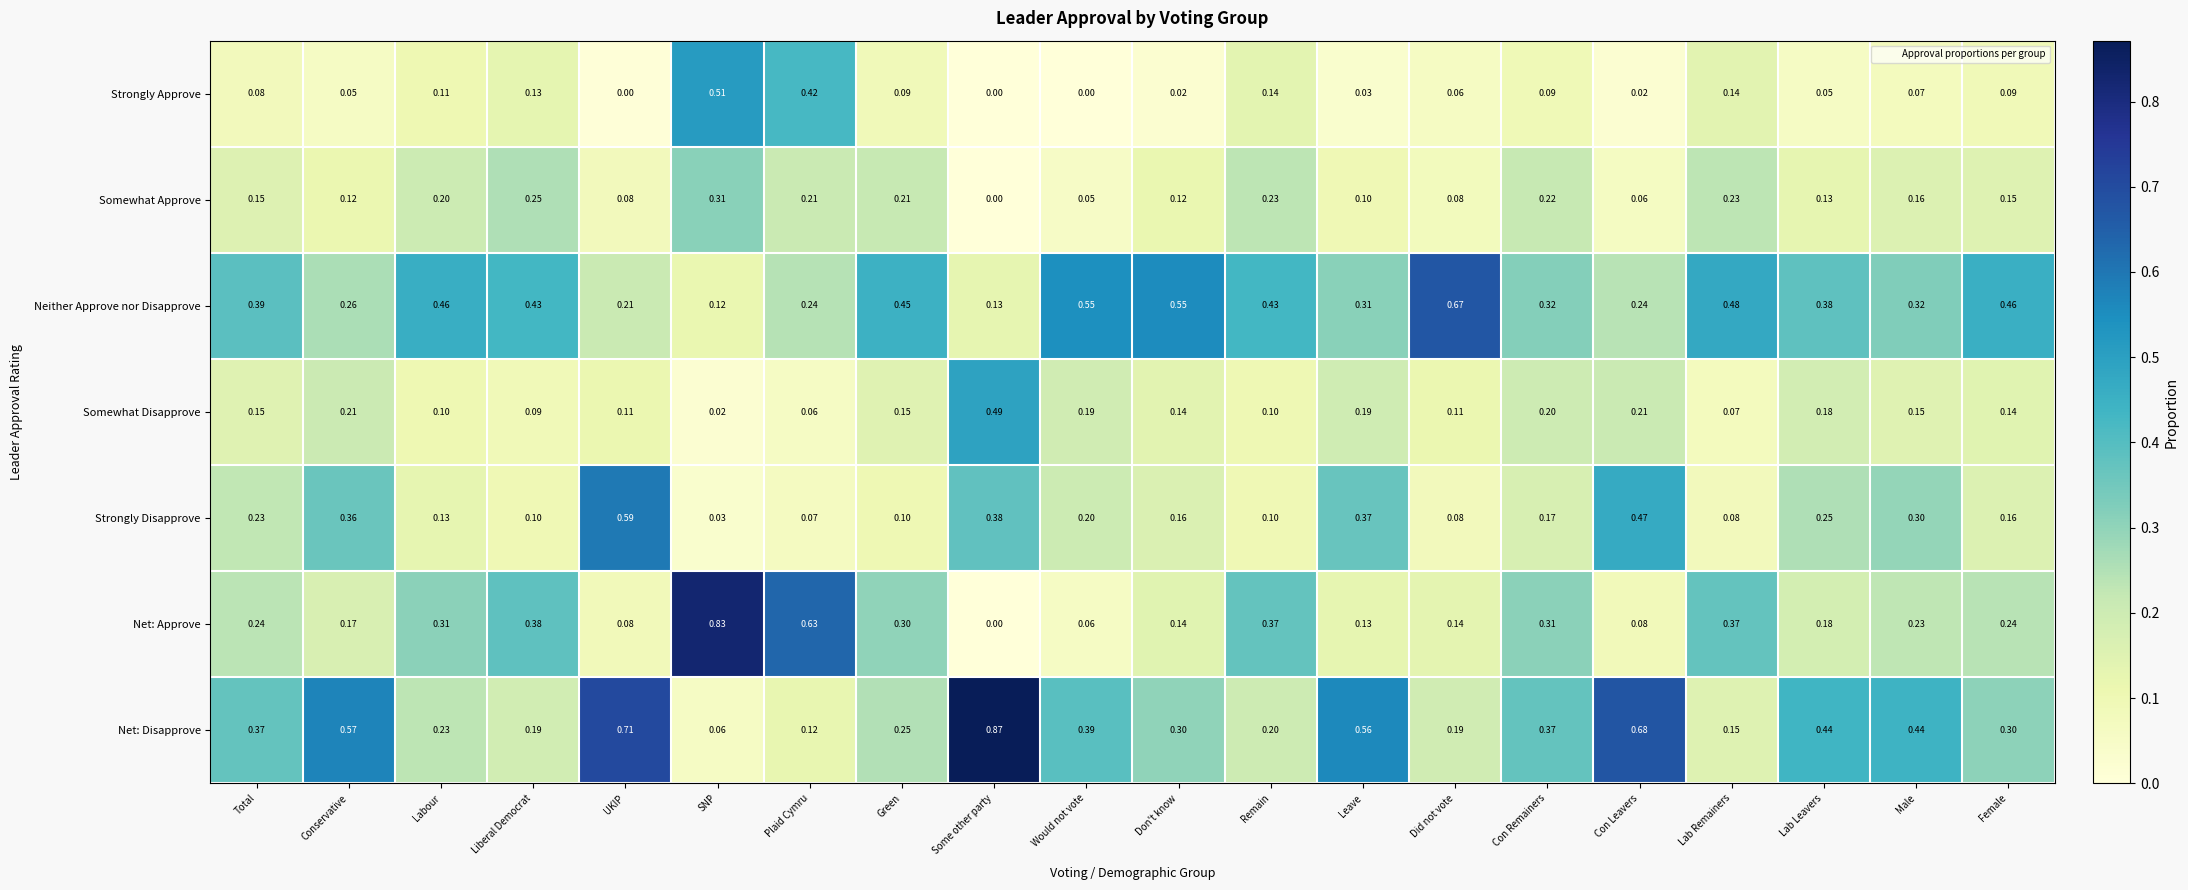

Which series has the largest total across all categories?

Neither Approve nor Disapprove